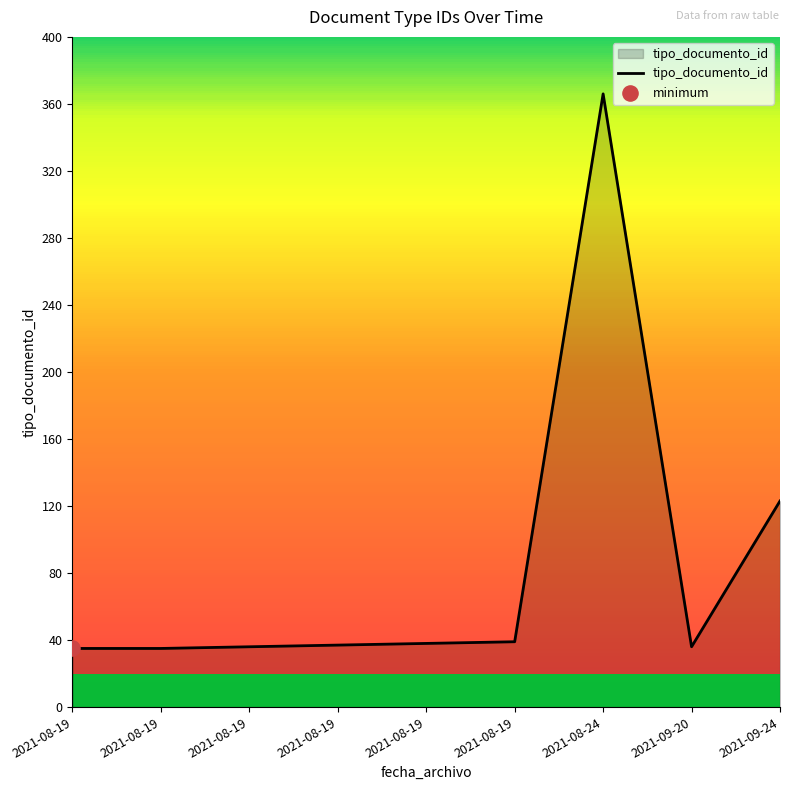

How many lines are shown in the chart?

1